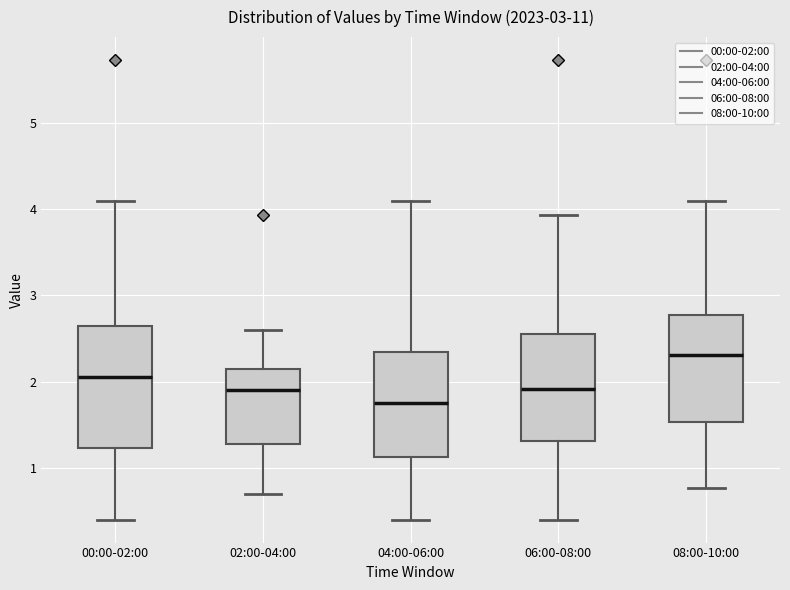

Comparing the boxes themselves (not the whiskers), which one is the tallest?

00:00-02:00